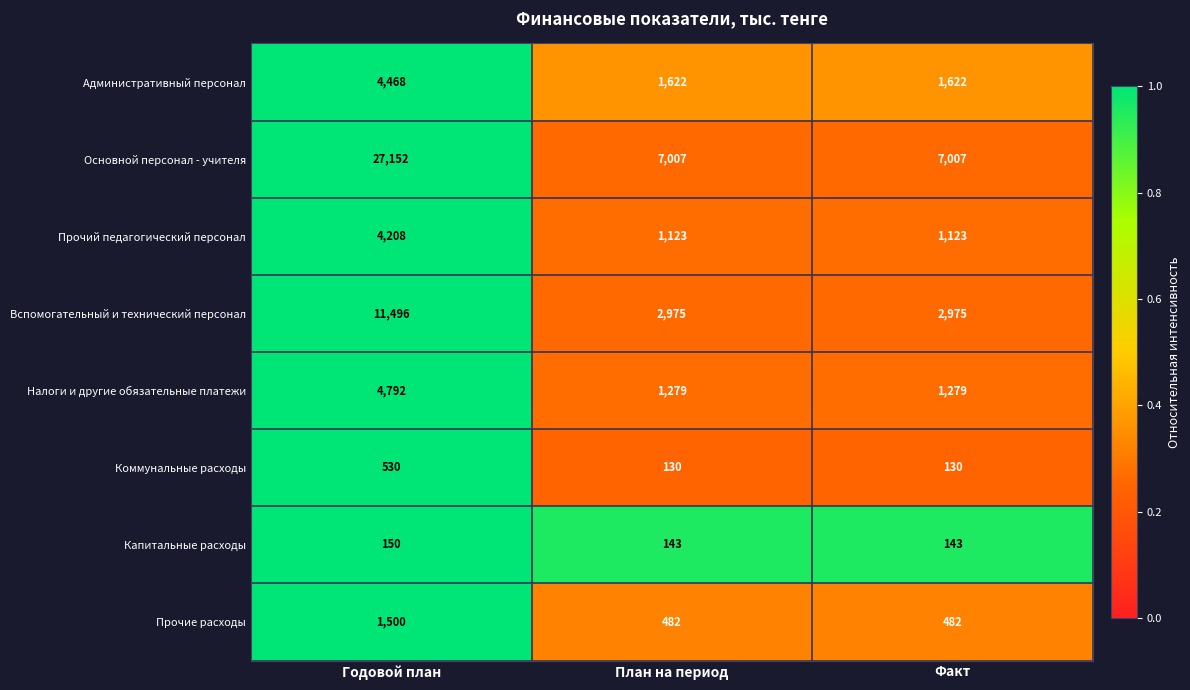

Which series has the widest spread of values?

Основной персонал - учителя